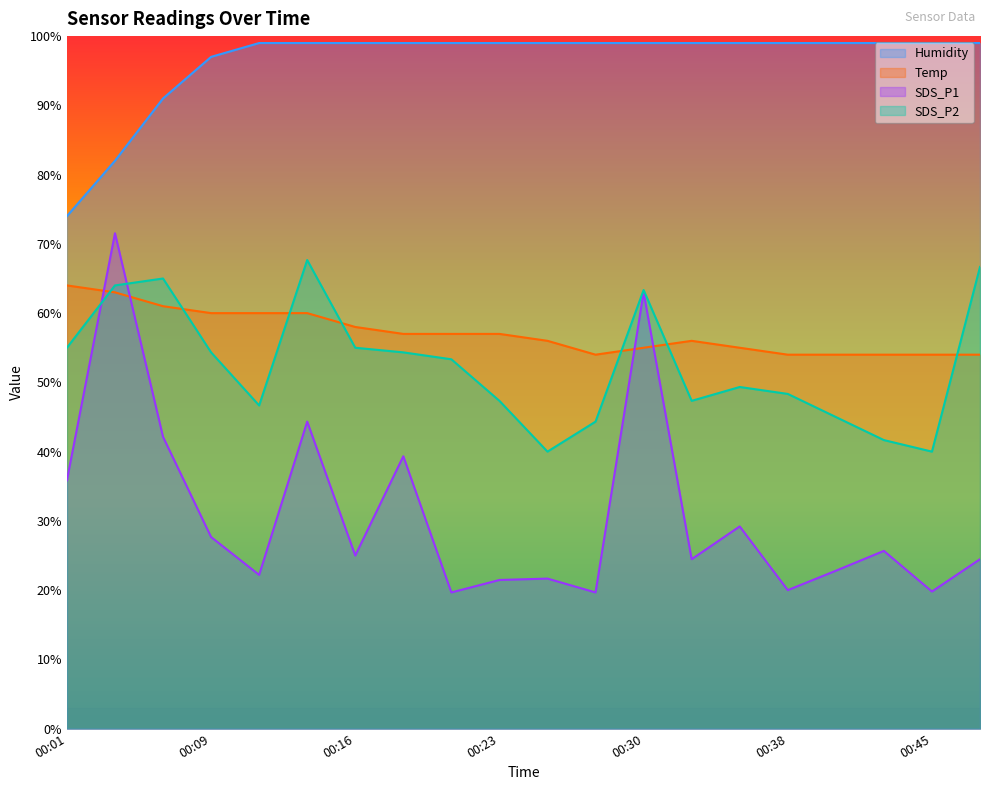

The value of SDS_P2 at 00:43 is 41.7. True or false?

True